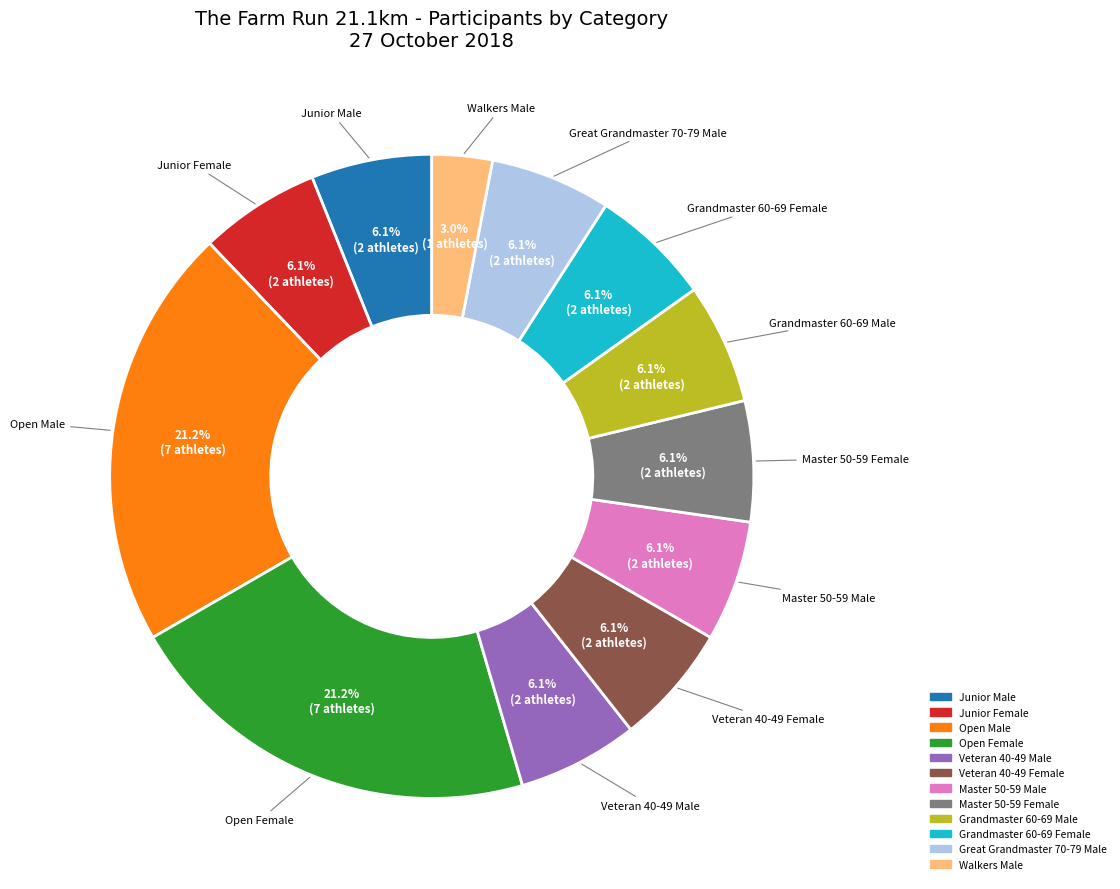

Is there any slice that represents more than half of the pie?

No